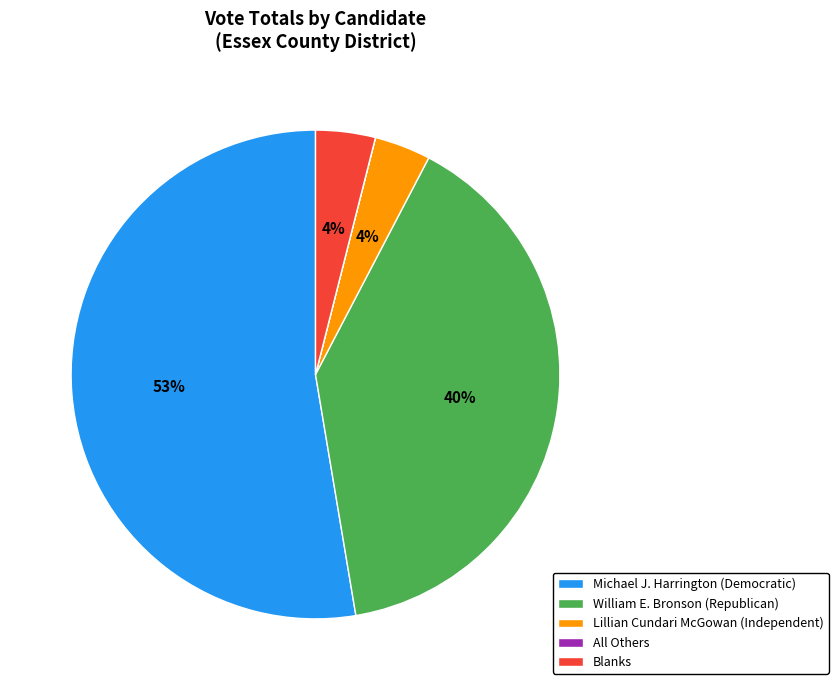

To the nearest percent, what percentage of the pie is Lillian Cundari McGowan (Independent)?

4%